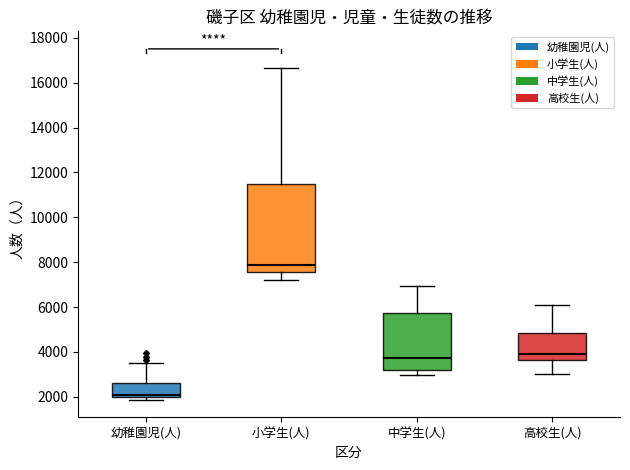

Reading left to right, read every box against the y-axis: the position of its median line, the range the box covers, and the ends of its whiskers. The values are not printed on the chart, so give them approximately, as read against the axis.

幼稚園児(人): median 2000 (just above the box's lower edge), box 2000 to 2600, whiskers 1800 to 3400
小学生(人): median 7800, box 7600 to 11400, whiskers 7200 to 16600
中学生(人): median 3800, box 3200 to 5800, whiskers 3000 to 7000
高校生(人): median 4000, box 3600 to 4800, whiskers 3000 to 6200